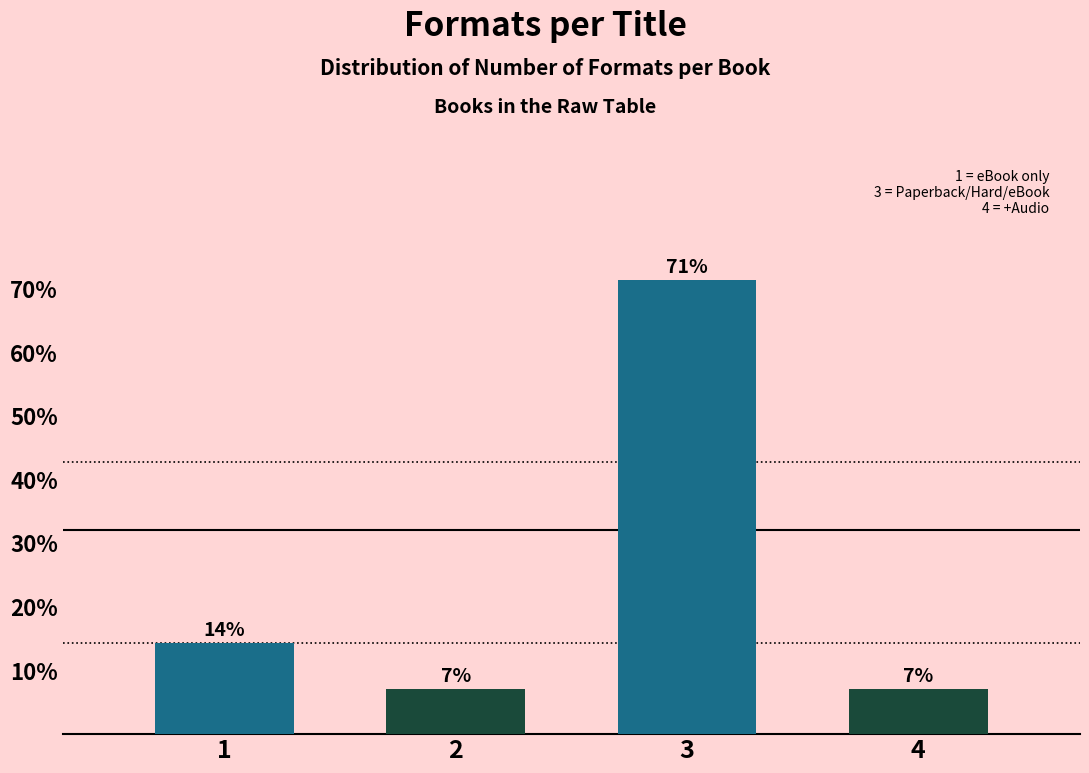

How many bars are there in total?

4